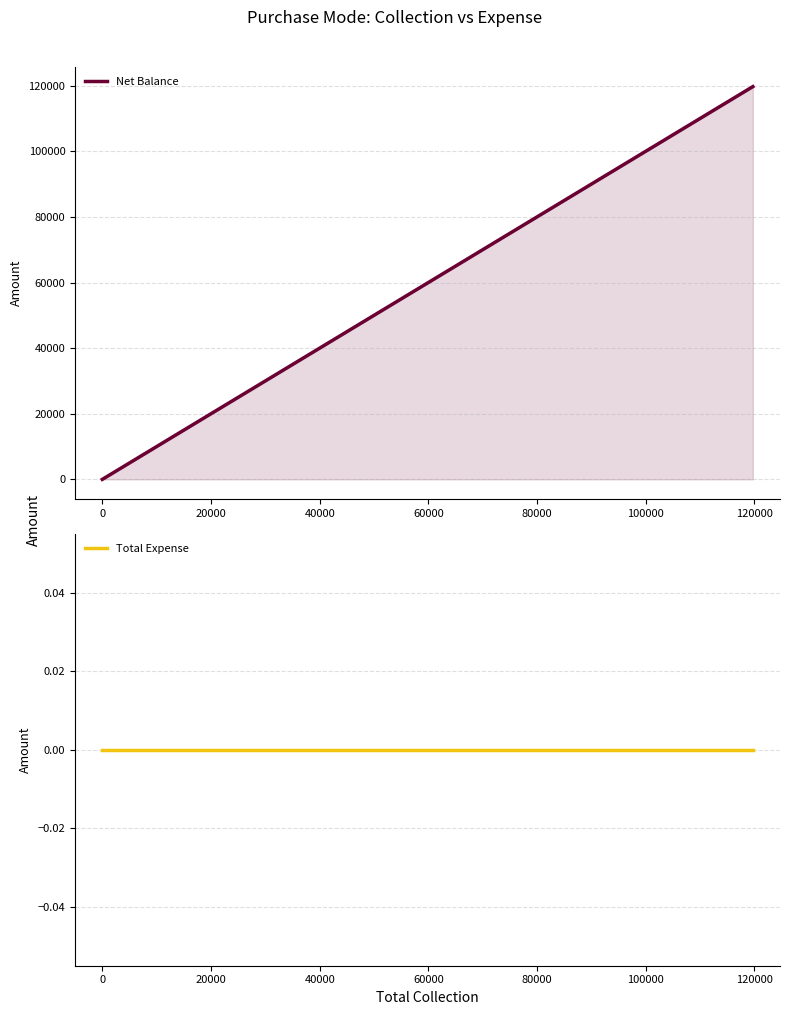

How many distinct data groups are displayed?

2